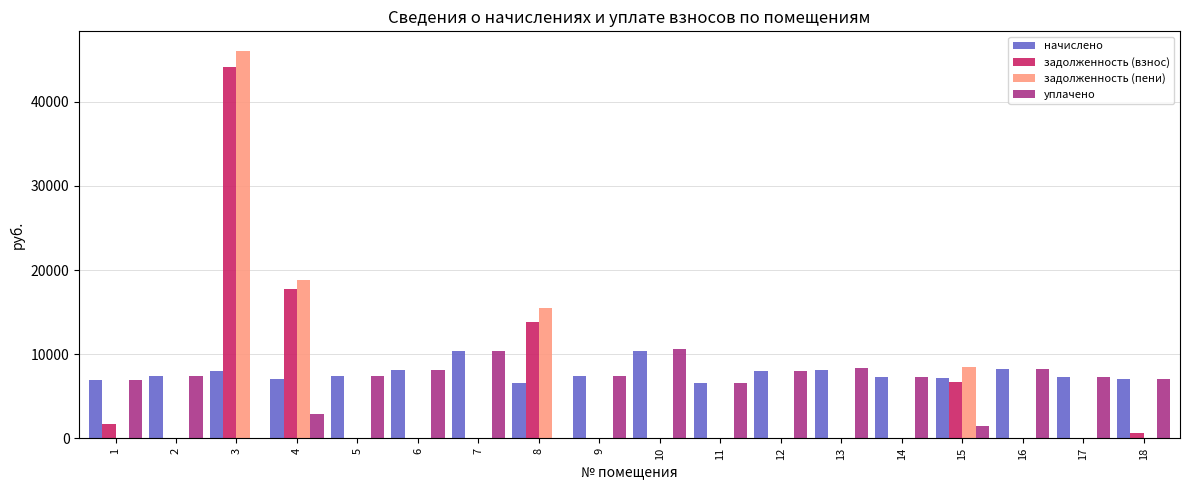

How many categories are shown in the chart?

18